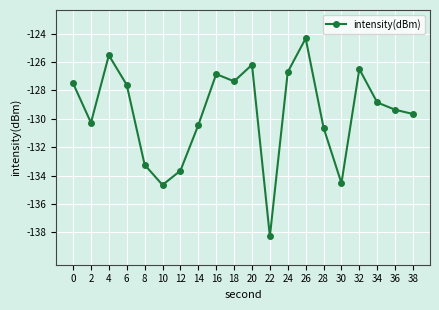

What is the difference between the values at 38 and 30?

4.9